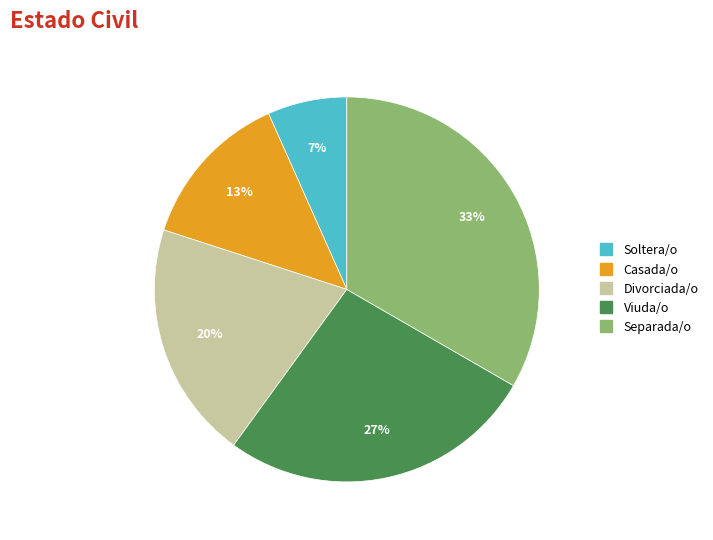

Count the number of slices in the pie.

5